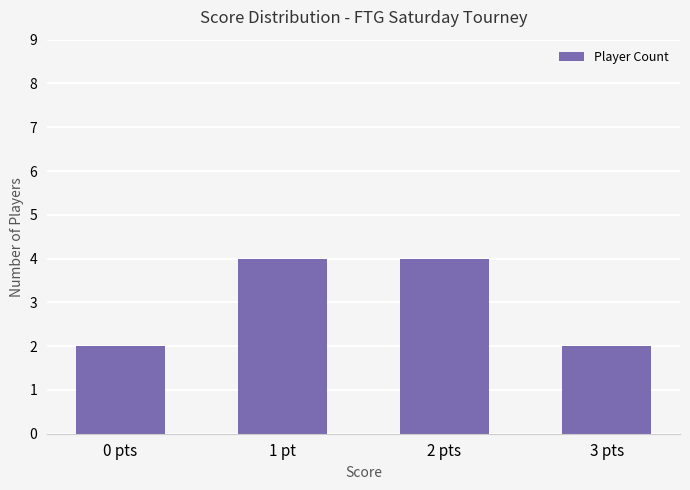

What is the sum of the values at 2 pts and 3 pts?

6